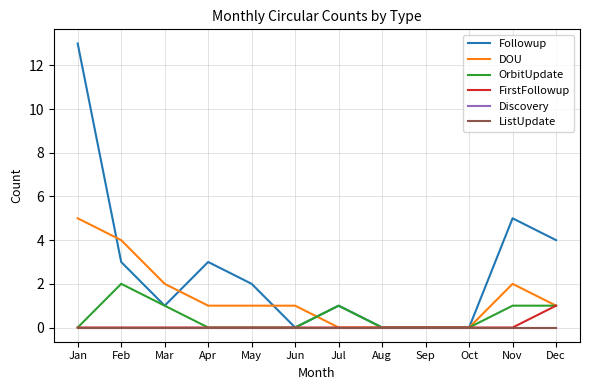

Does the chart have visible grid lines?

Yes